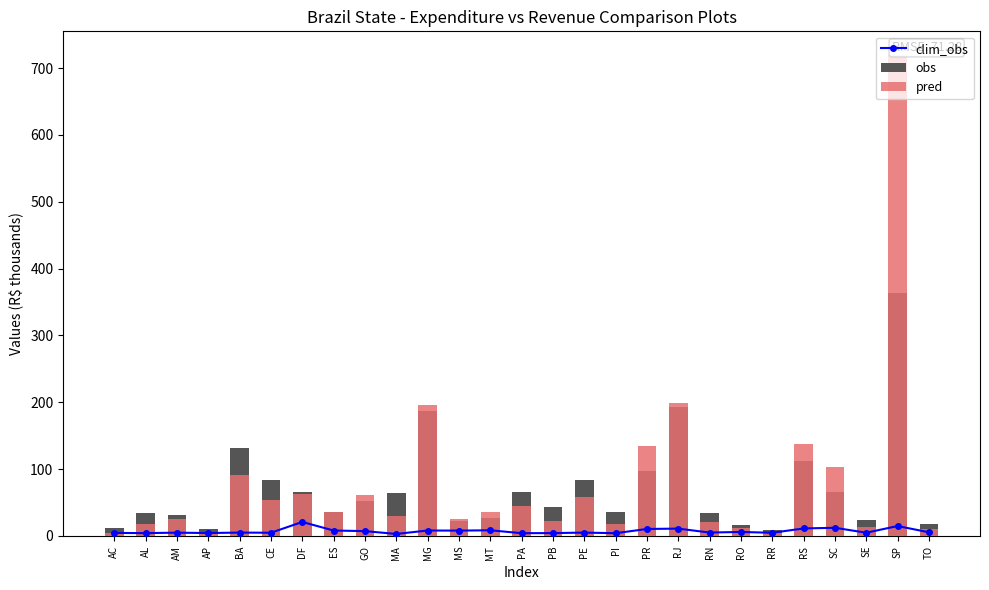

At which category does the chart reach its minimum across all series?

MA